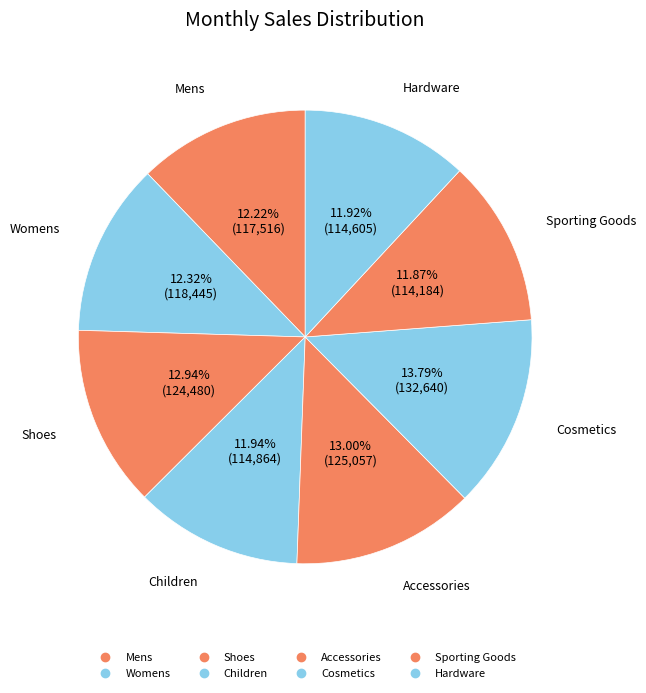

How many segments does this pie chart have?

8